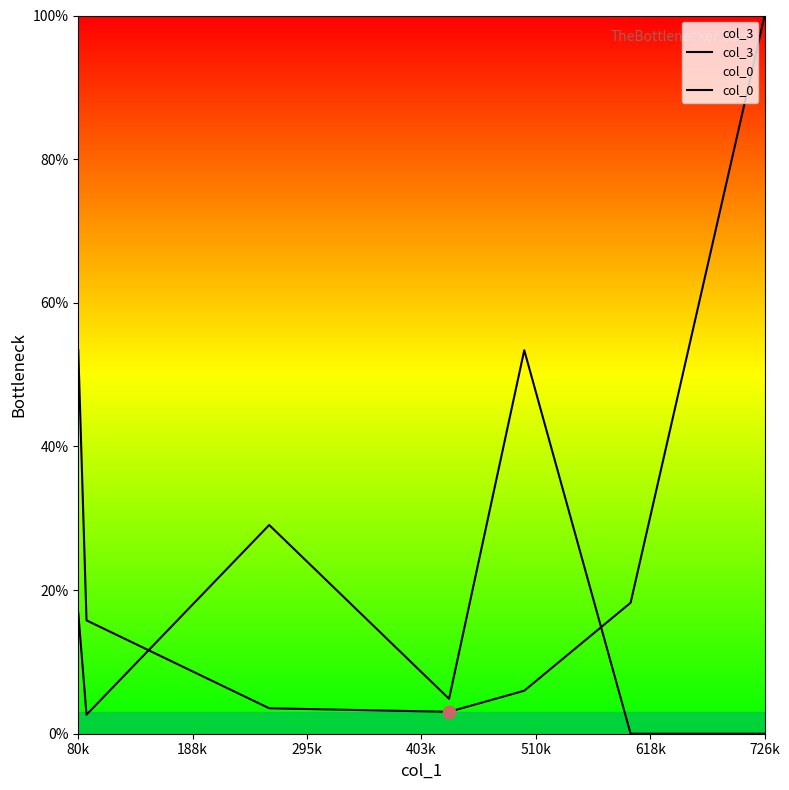

Which series reaches the minimum Y coordinate?

col_0